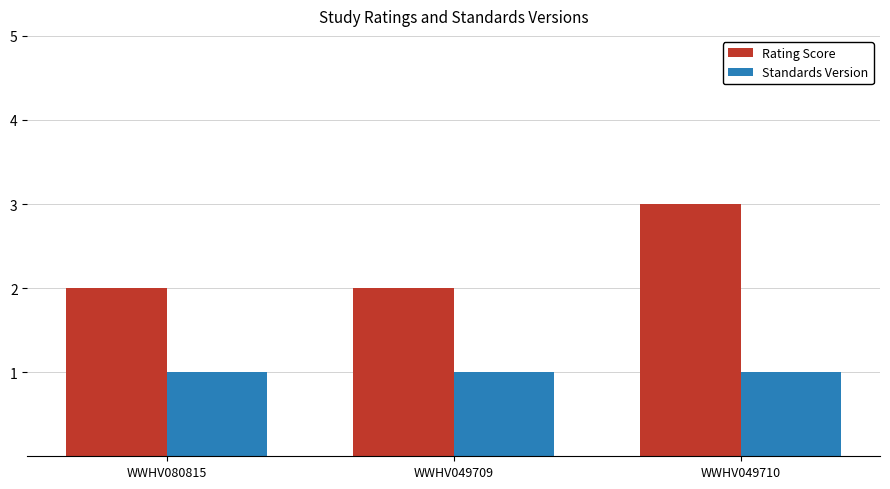

What is the sum of all Standards Version values?

3